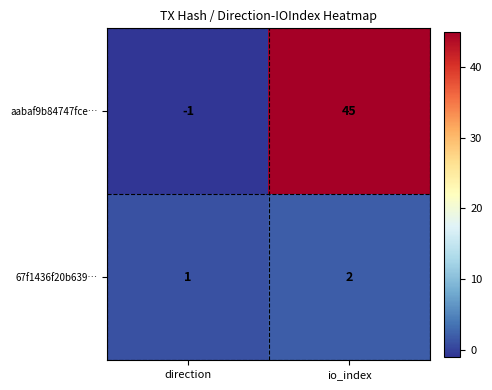

At how many categories does at least one series exceed 17?

1